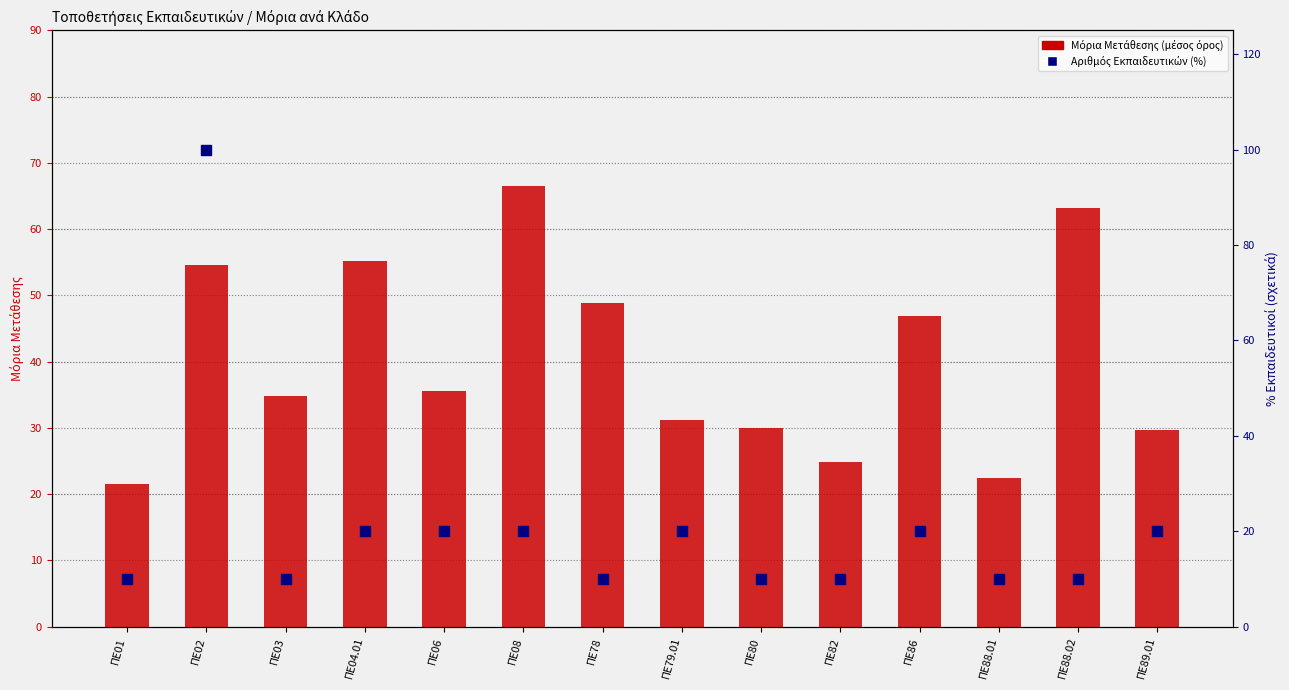

What are all the series names shown in the legend?

Μόρια Μετάθεσης (μέσος όρος), Αριθμός Εκπαιδευτικών (%)